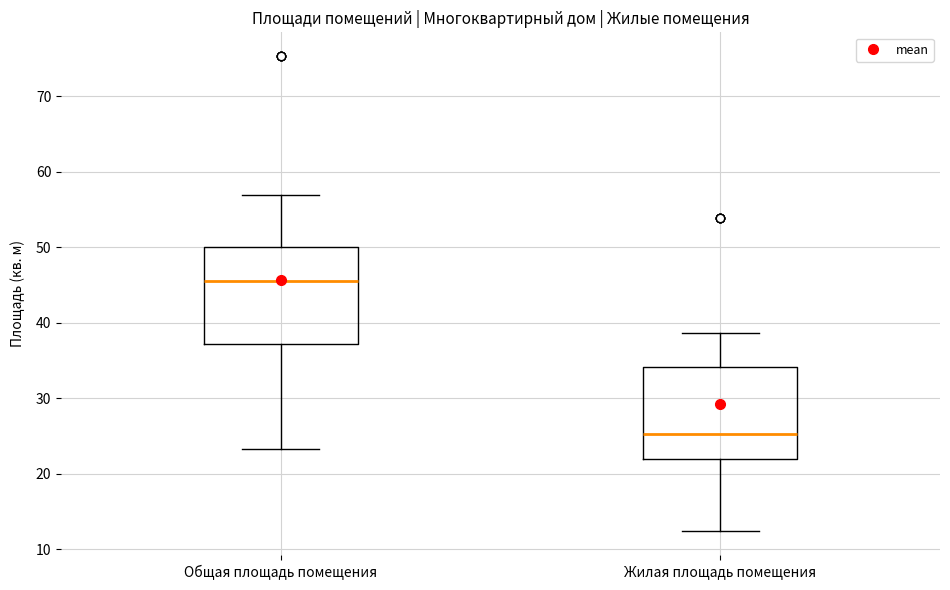

Reading left to right, read every box against the y-axis: the position of its median line, the range the box covers, and the ends of its whiskers. The values are not printed on the chart, so give them approximately, as read against the axis.

Общая площадь помещения: median 46, box 37 to 50, whiskers 23 to 57
Жилая площадь помещения: median 25, box 22 to 34, whiskers 12 to 39